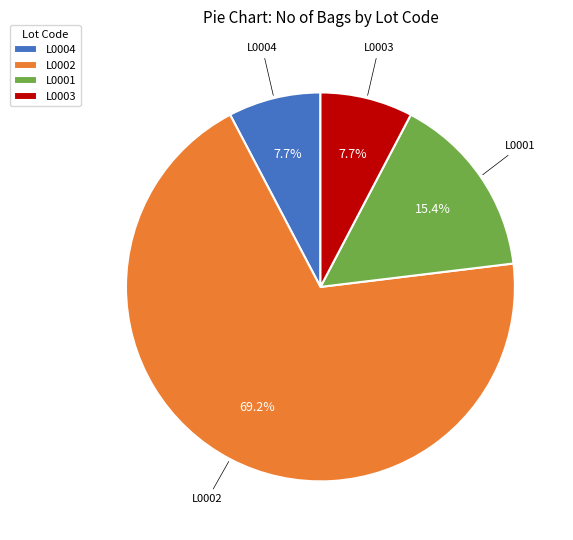

To the nearest percent, what is the difference between the L0004 and L0002 slice percentages?

62%